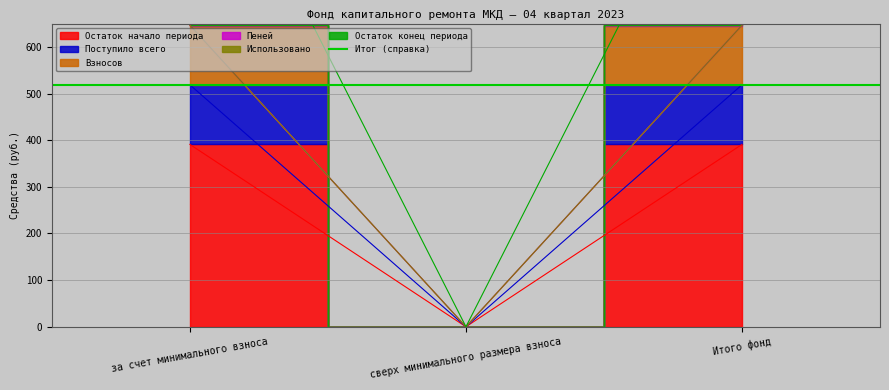

The value of Пеней at сверх минимального размера взноса is 203.8. True or false?

False